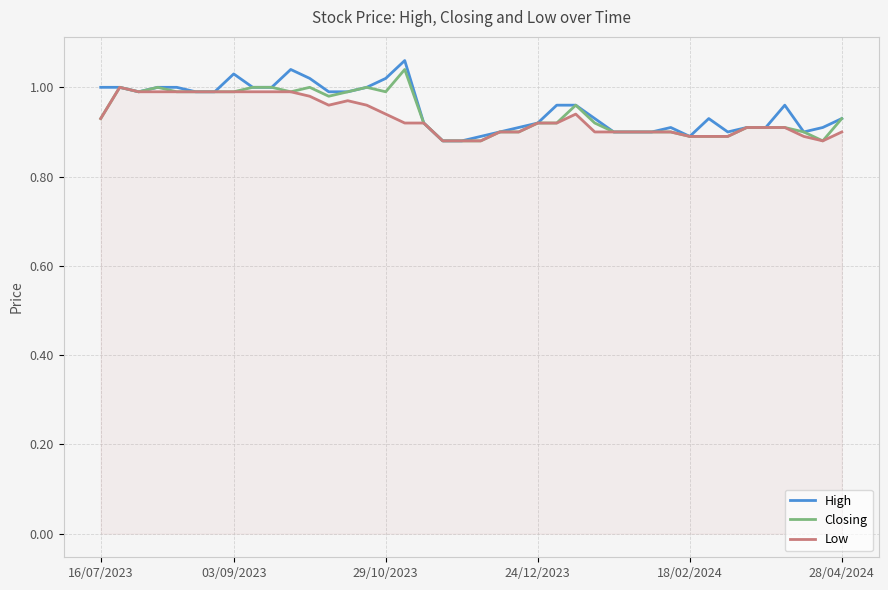

Rank the series by their average value, from highest to lowest.

High, Closing, Low